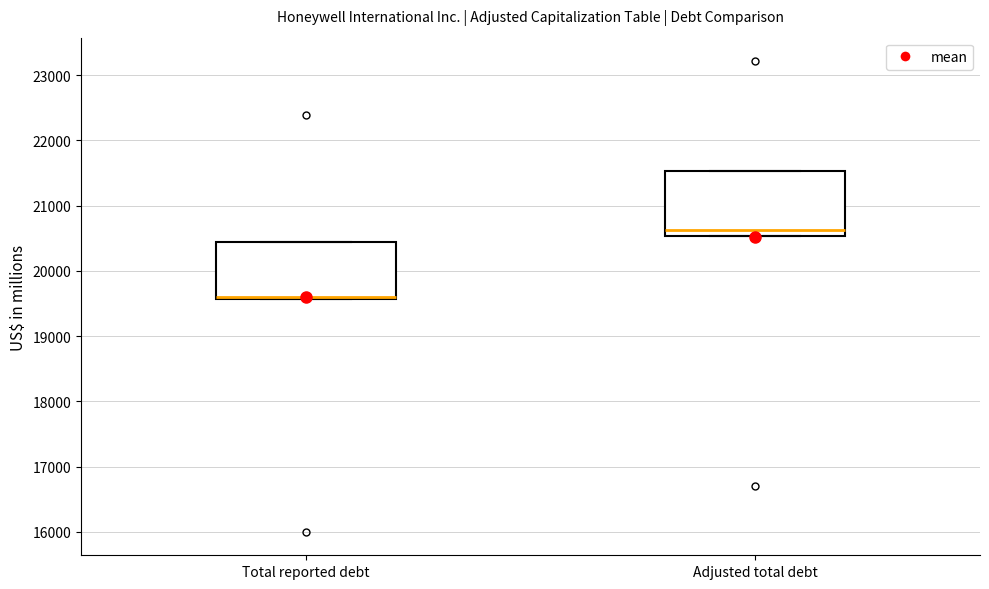

Reading left to right, transcribe this box plot: for each box, give where its median line is, the range the box spans, and where its two whiskers end, as read against the y-axis. The values are not printed on the chart, so give them approximately, as read against the axis.

Total reported debt: median 19600 (drawn on the box's lower edge), box 19600 to 20400, whiskers 19600 to 20400
Adjusted total debt: median 20600, box 20500 to 21500, whiskers 20500 to 21500